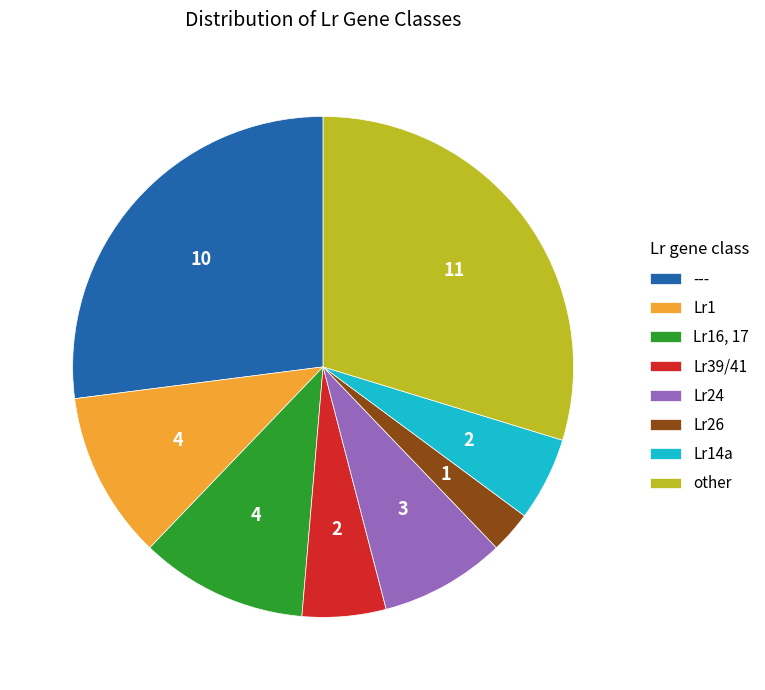

Do Lr24 and --- together represent more than half of the pie?

No